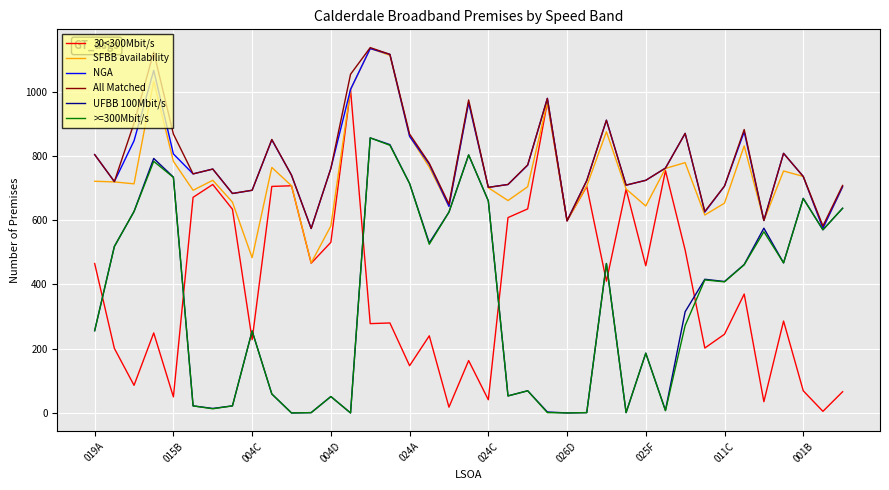

How many interior local valleys does the SFBB availability series have?

11